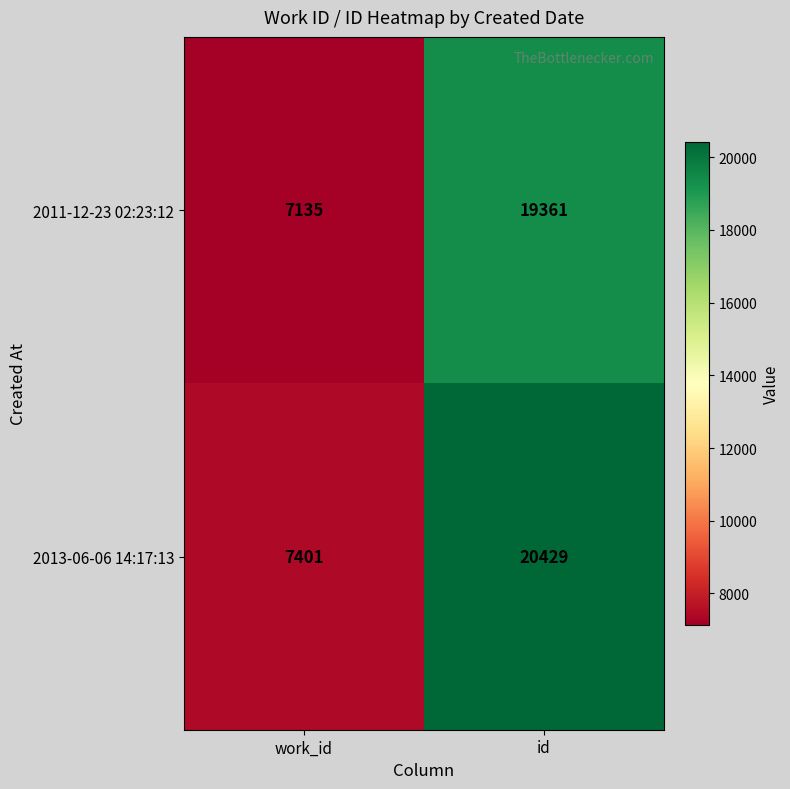

What is the difference between the 2011-12-23 02:23:12 values at id and work_id?

12226